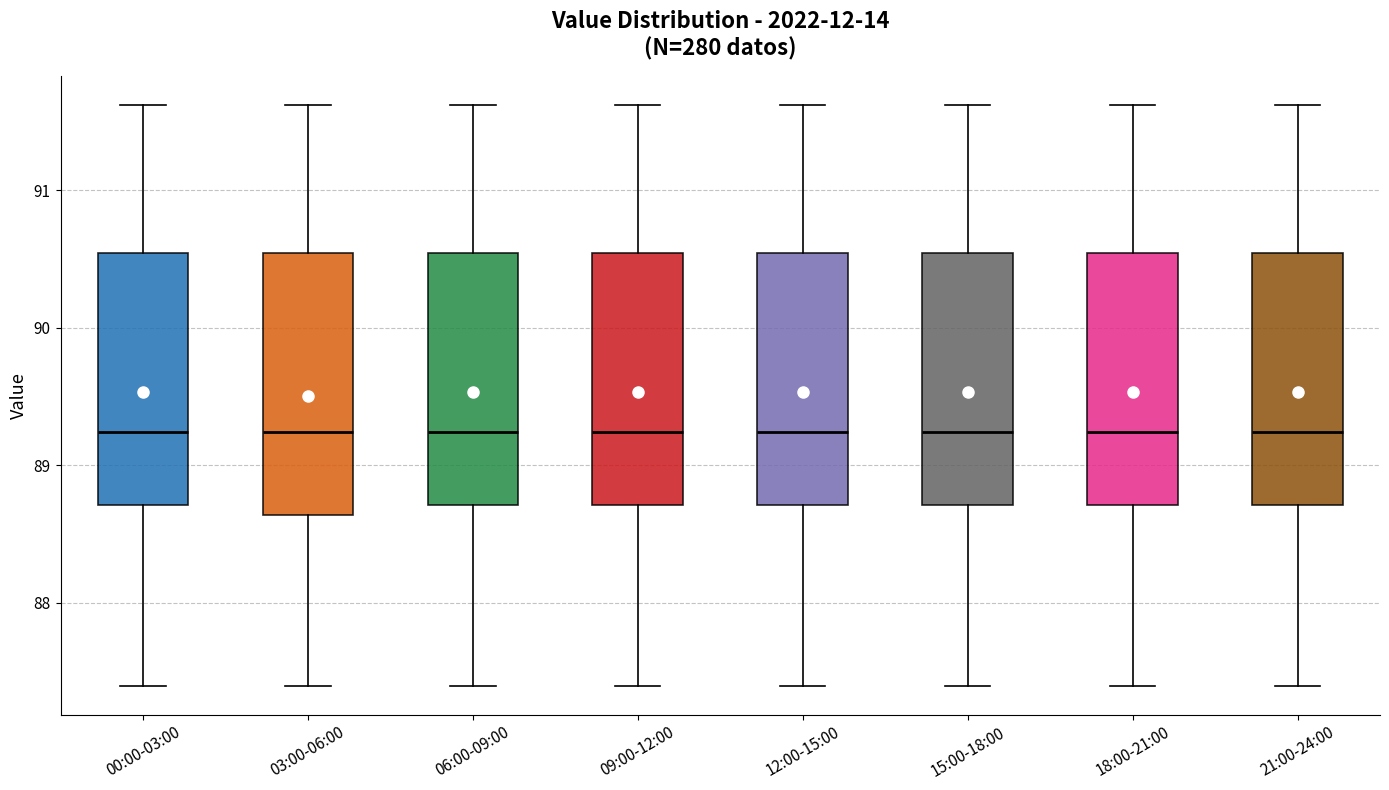

Reading left to right, read every box against the y-axis: the position of its median line, the range the box covers, and the ends of its whiskers. The values are not printed on the chart, so give them approximately, as read against the axis.

00:00-03:00: median 89.2, box 88.7 to 90.5, whiskers 87.4 to 91.6
03:00-06:00: median 89.2, box 88.6 to 90.5, whiskers 87.4 to 91.6
06:00-09:00: median 89.2, box 88.7 to 90.5, whiskers 87.4 to 91.6
09:00-12:00: median 89.2, box 88.7 to 90.5, whiskers 87.4 to 91.6
12:00-15:00: median 89.2, box 88.7 to 90.5, whiskers 87.4 to 91.6
15:00-18:00: median 89.2, box 88.7 to 90.5, whiskers 87.4 to 91.6
18:00-21:00: median 89.2, box 88.7 to 90.5, whiskers 87.4 to 91.6
21:00-24:00: median 89.2, box 88.7 to 90.5, whiskers 87.4 to 91.6